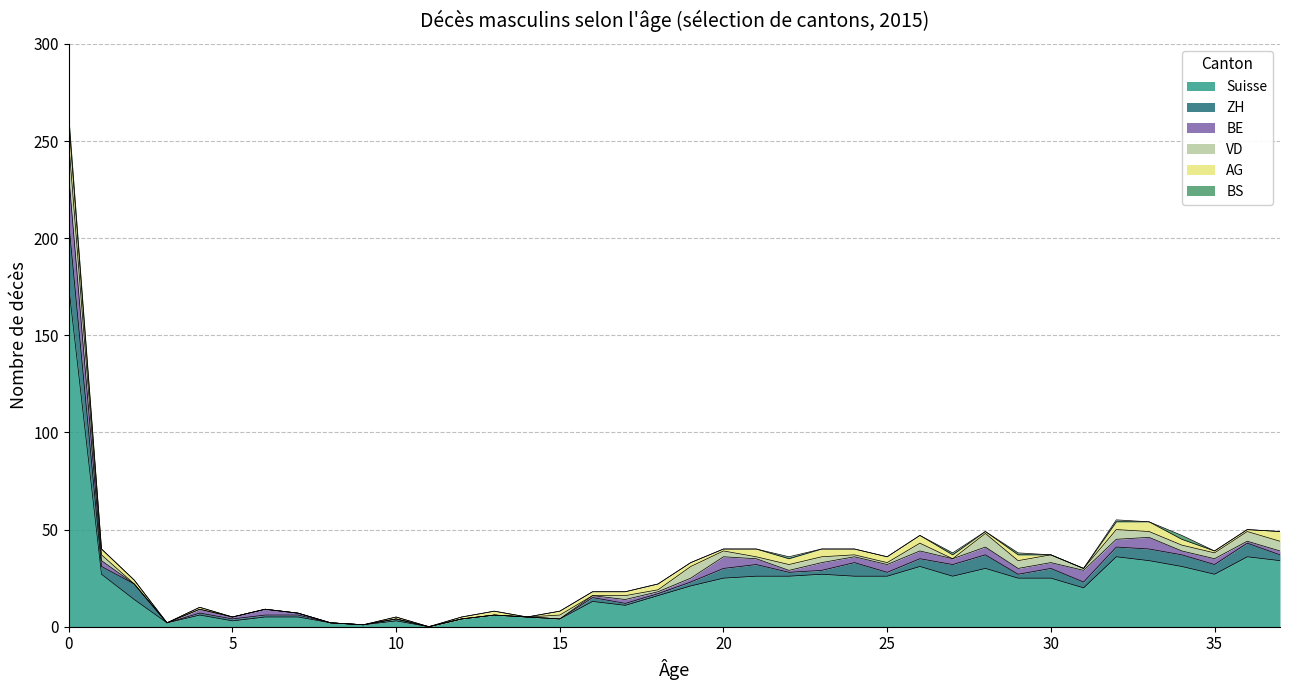

Which series has the largest total across all categories?

Suisse